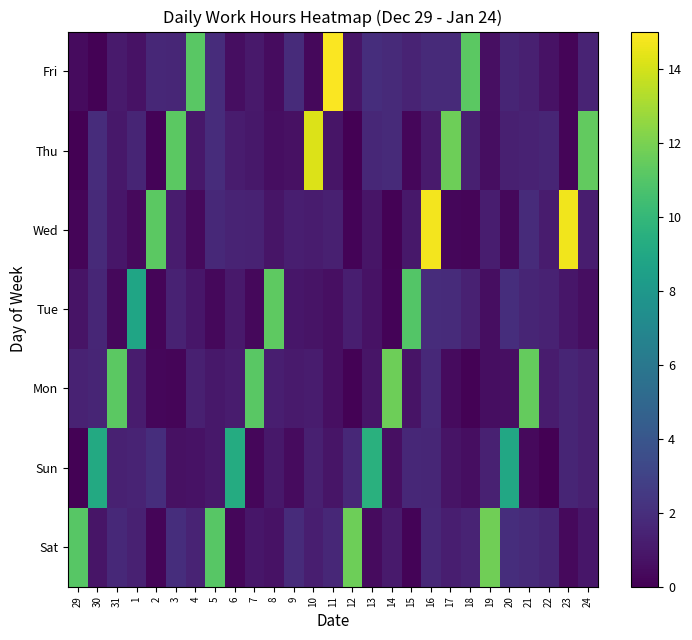

Reading right to left, extract all data points from this chart.

Sat: 24=0.9	23=0.4	22=1.6	21=1.8	20=1.9	19=11.7	18=1.5	17=1.3	16=1.7	15=0.1	14=1.1	13=0.5	12=11.7	11=1.6	10=1.3	9=1.9	8=0.7	7=0.9	6=0.3	5=11.1	4=1.5	3=2.0	2=0.2	1=1.4	31=1.7	30=0.9	29=11.1
Sun: 24=1.3	23=1.6	22=0.0	21=0.4	20=9.0	19=1.4	18=0.6	17=0.8	16=1.6	15=1.7	14=0.6	13=9.6	12=1.7	11=0.9	10=1.3	9=0.5	8=1.0	7=0.3	6=9.2	5=0.9	4=0.7	3=0.7	2=1.9	1=1.5	31=1.4	30=9.1	29=0.1
Mon: 24=1.3	23=1.6	22=1.1	21=11.4	20=0.6	19=0.6	18=0.1	17=0.5	16=1.7	15=0.8	14=11.7	13=0.9	12=0.1	11=0.6	10=1.1	9=1.1	8=1.3	7=11.2	6=1.1	5=0.9	4=1.3	3=0.2	2=0.3	1=1.1	31=11.2	30=1.6	29=1.4
Tue: 24=0.5	23=0.9	22=1.4	21=1.6	20=1.9	19=0.5	18=1.4	17=1.8	16=1.9	15=11.0	14=0.2	13=0.7	12=1.3	11=0.6	10=0.8	9=0.9	8=11.2	7=0.3	6=1.0	5=0.3	4=0.9	3=1.4	2=0.2	1=8.8	31=0.3	30=1.6	29=0.8
Wed: 24=1.2	23=14.7	22=1.2	21=1.9	20=0.3	19=1.2	18=0.2	17=0.3	16=14.7	15=1.0	14=0.1	13=0.8	12=0.2	11=1.3	10=1.2	9=1.3	8=0.9	7=1.4	6=1.5	5=1.7	4=0.4	3=1.2	2=11.2	1=0.4	31=0.9	30=1.8	29=0.2
Thu: 24=11.4	23=0.2	22=1.5	21=1.5	20=1.3	19=0.6	18=1.3	17=11.7	16=1.1	15=0.3	14=1.8	13=1.7	12=0.0	11=0.9	10=14.2	9=0.7	8=0.5	7=0.9	6=1.1	5=1.9	4=1.0	3=11.2	2=0.2	1=1.6	31=1.0	30=1.9	29=0.0
Fri: 24=1.5	23=0.2	22=0.7	21=1.3	20=1.5	19=0.6	18=11.2	17=1.8	16=1.8	15=1.5	14=1.8	13=2.0	12=0.9	11=14.9	10=0.3	9=1.9	8=0.5	7=1.0	6=0.6	5=1.9	4=11.2	3=1.6	2=1.7	1=0.7	31=1.1	30=0.1	29=0.5